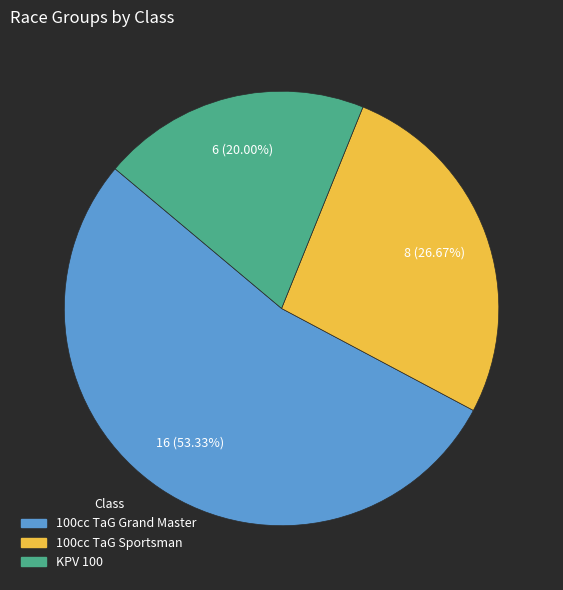

Which has a higher value, 100cc TaG Sportsman or 100cc TaG Grand Master?

100cc TaG Grand Master